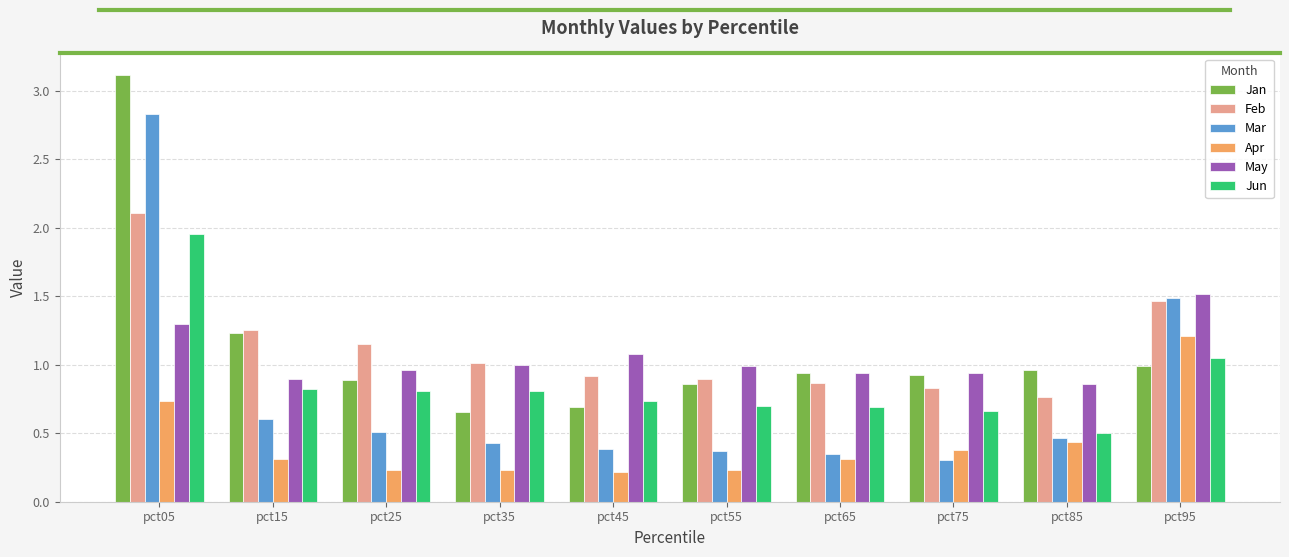

Where is Mar nearest to the value 1?

pct15